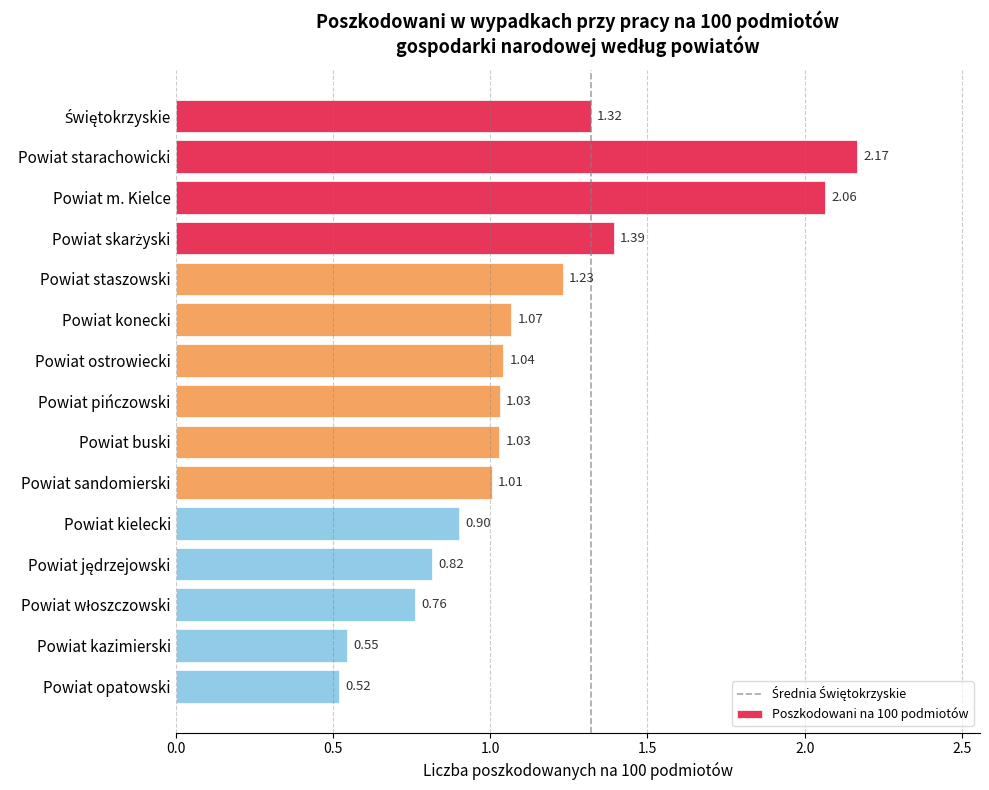

What is the change in value from Powiat m. Kielce to Powiat staszowski?

-0.8